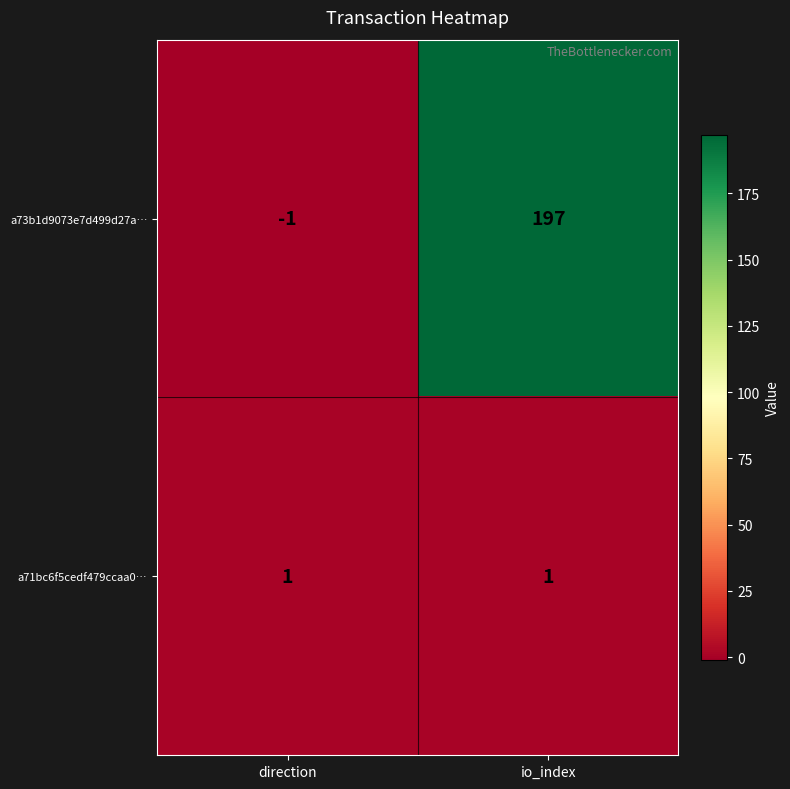

At which category is the sum across all series the highest?

io_index